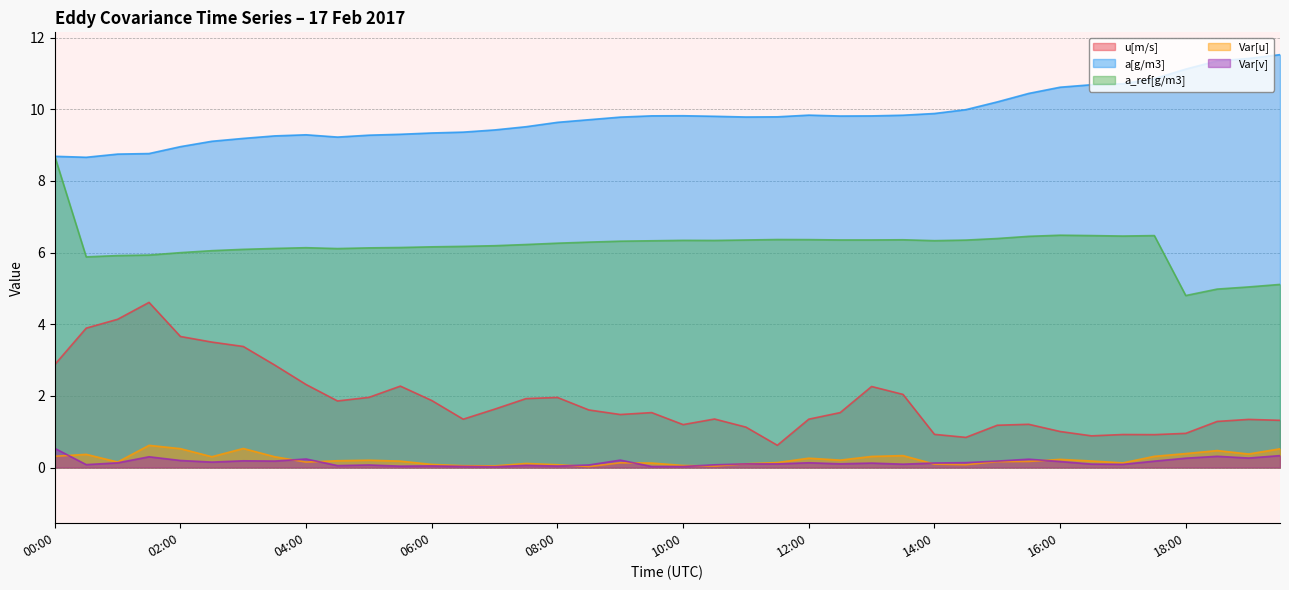

Rank the series by their maximum value, from highest to lowest.

a[g/m3], a_ref[g/m3], u[m/s], Var[u], Var[v]